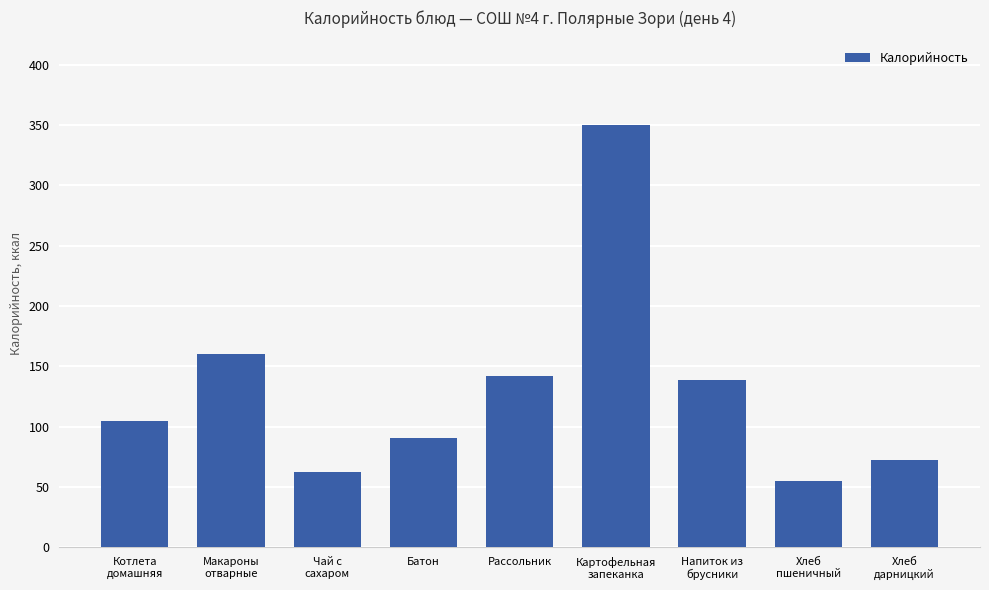

Where is the data nearest to the value 202?

Макароны
отварные